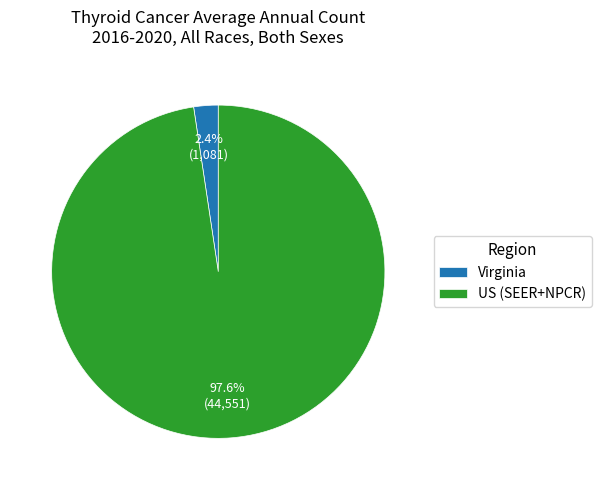

What portion of the pie excludes US (SEER+NPCR)?

2.4%